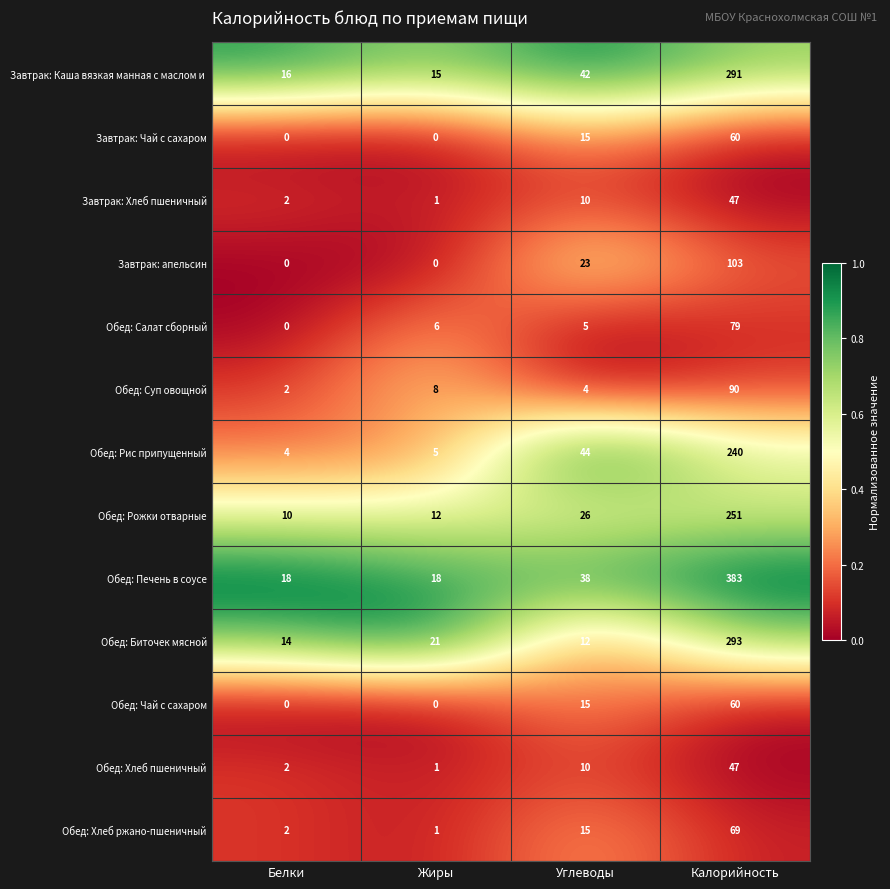

What is the difference between the maximum and minimum values in the Завтрак: Чай с сахаром series?

60